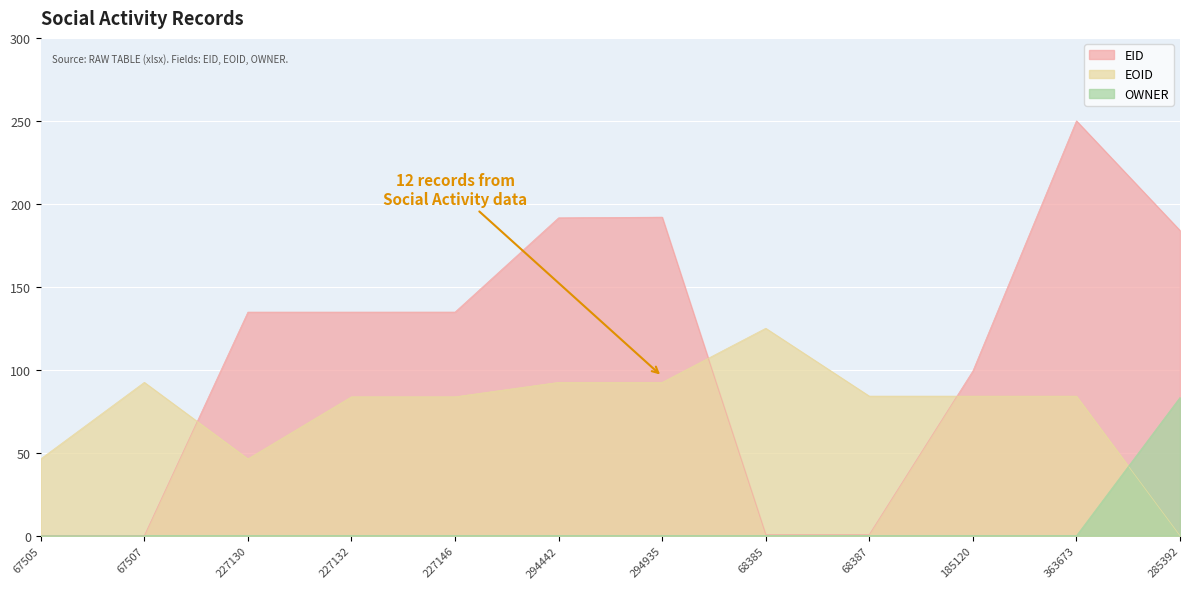

True or false: OWNER has more than 0 points higher than both neighbors.

False